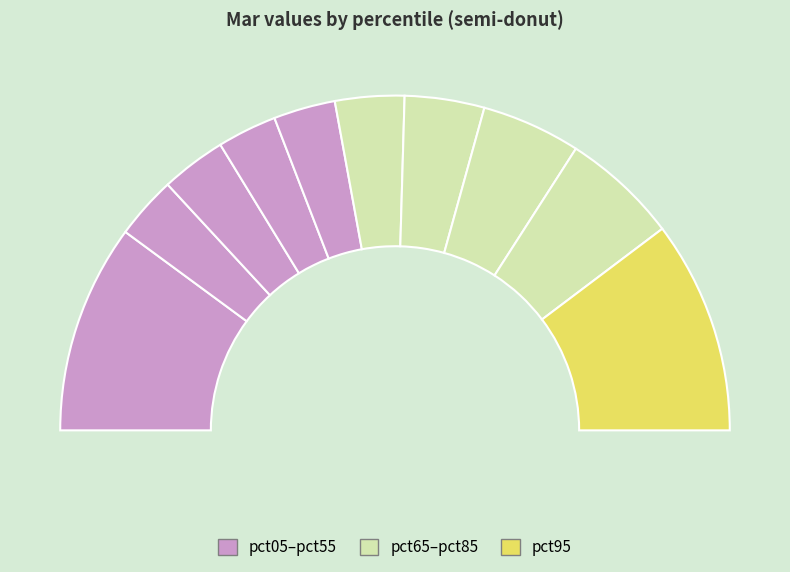

Rank the categories by value from highest to lowest.

pct95, pct05, pct85, pct75, pct65, pct55, pct25, pct15, pct45, pct35